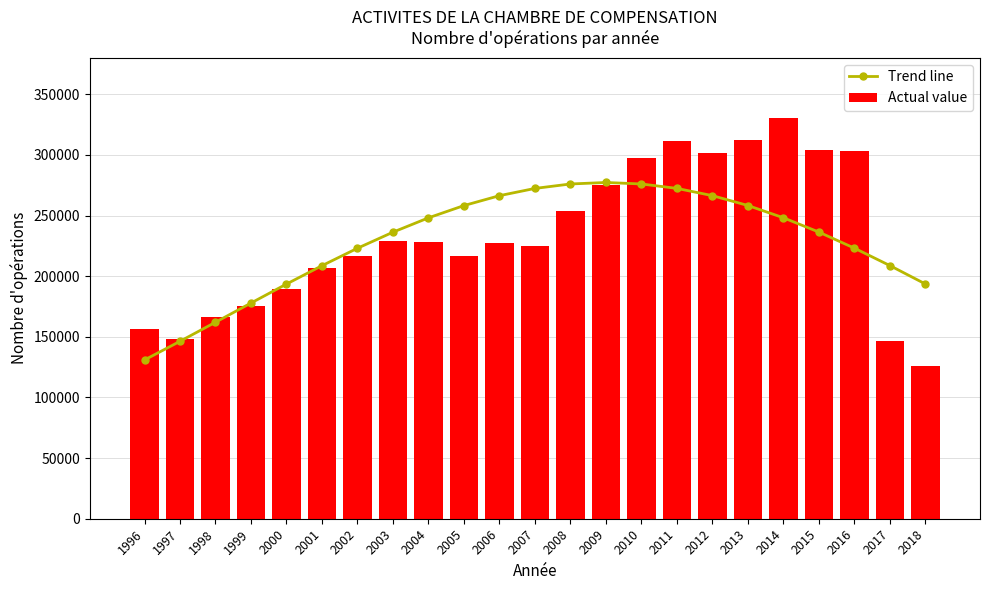

Rank the series by their maximum value, from highest to lowest.

Actual value, Trend line